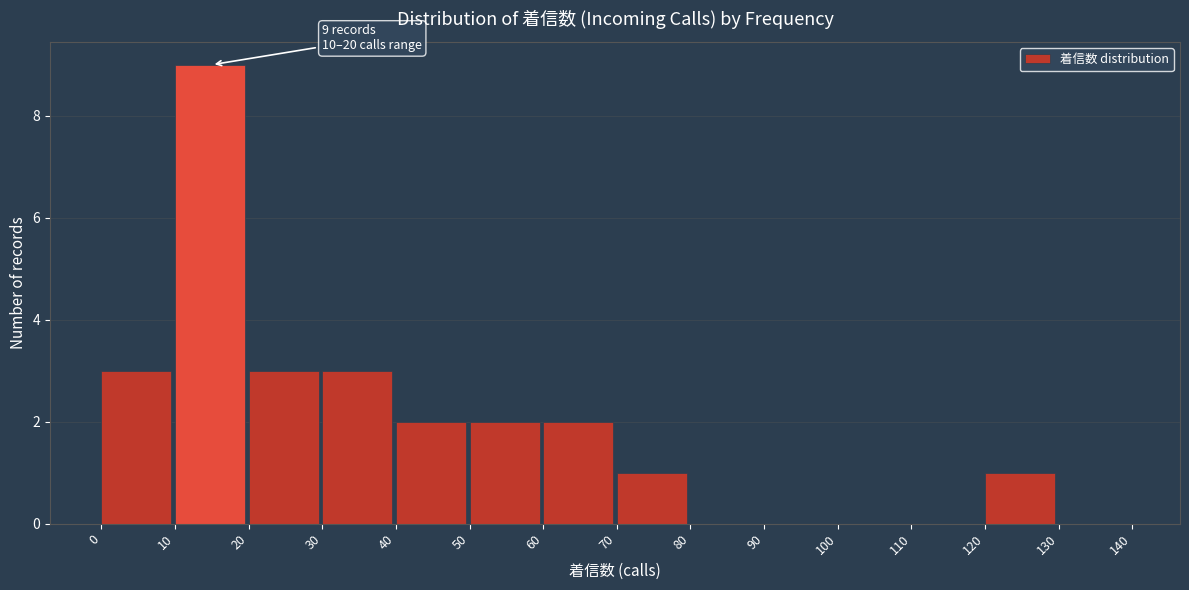

Over which range of the x-axis is the bar tallest?

10 to 20